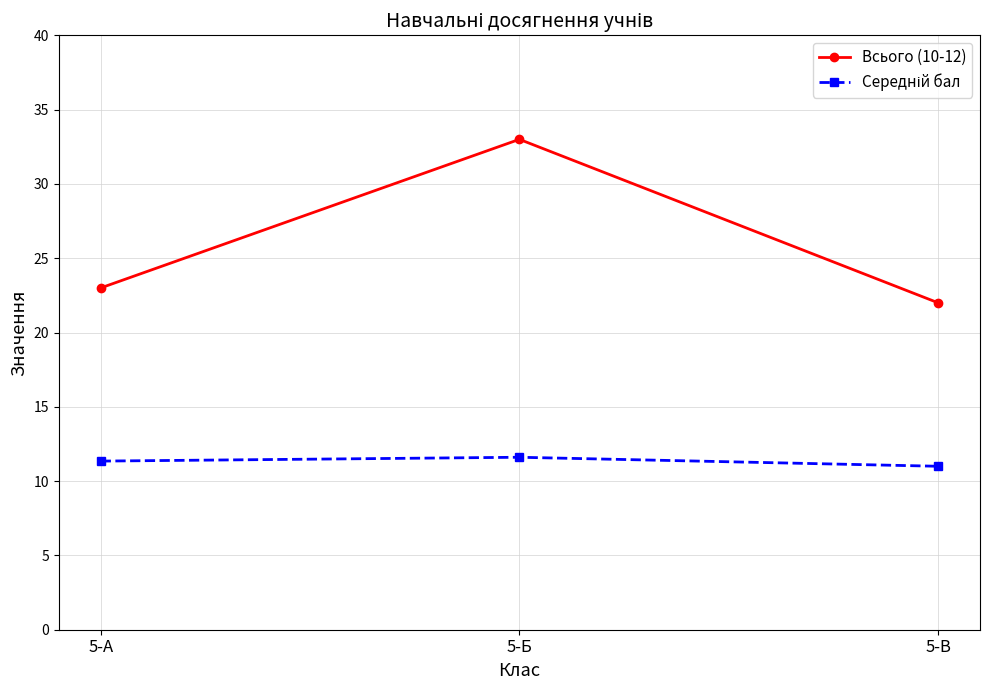

At which category does the chart reach its peak across all series?

5-Б